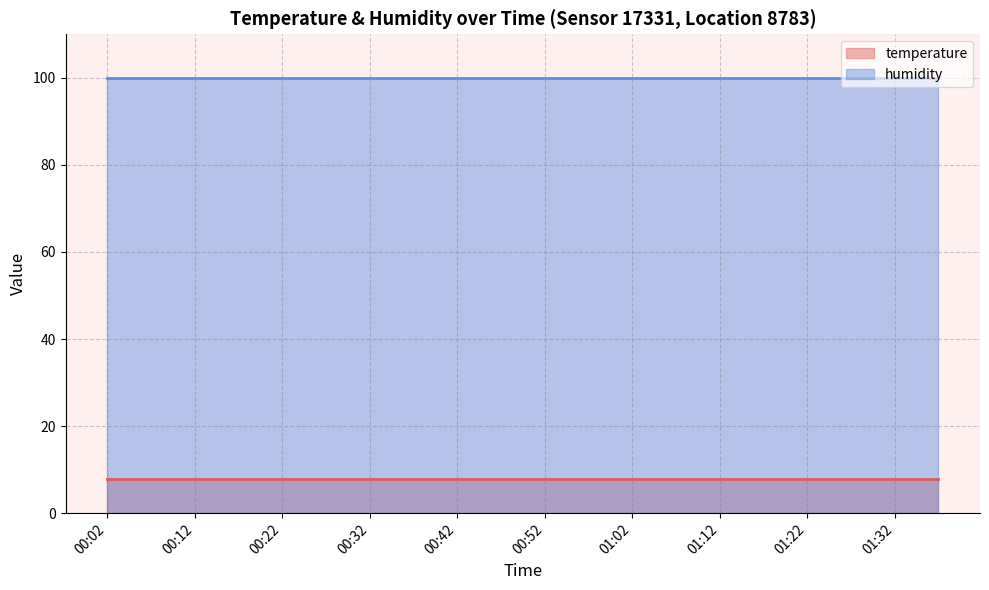

The value of humidity at 00:32 is 34.6. True or false?

False